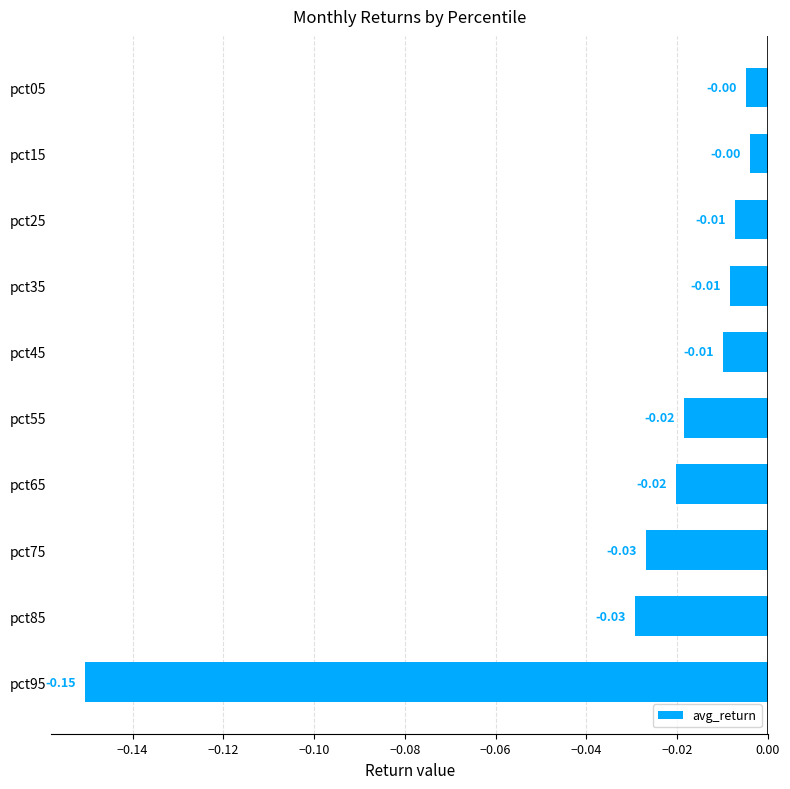

Between pct05 and pct75, which is larger?

pct05